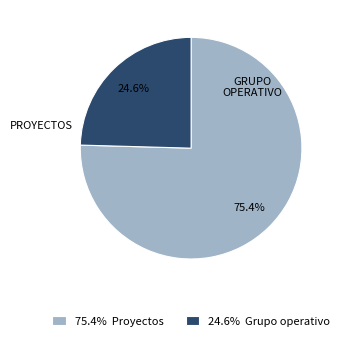

Which category has the biggest portion of the pie?

75.4% Proyectos